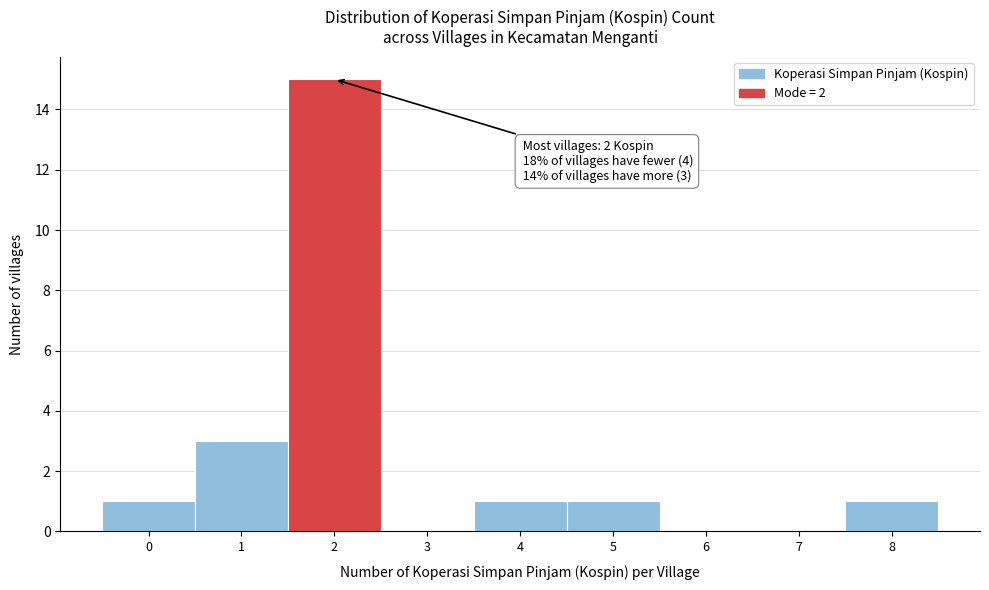

Reading right to left, list all the values displayed in this chart.

8=1	7=0	6=0	5=1	4=1	3=0	2=15	1=3	0=1